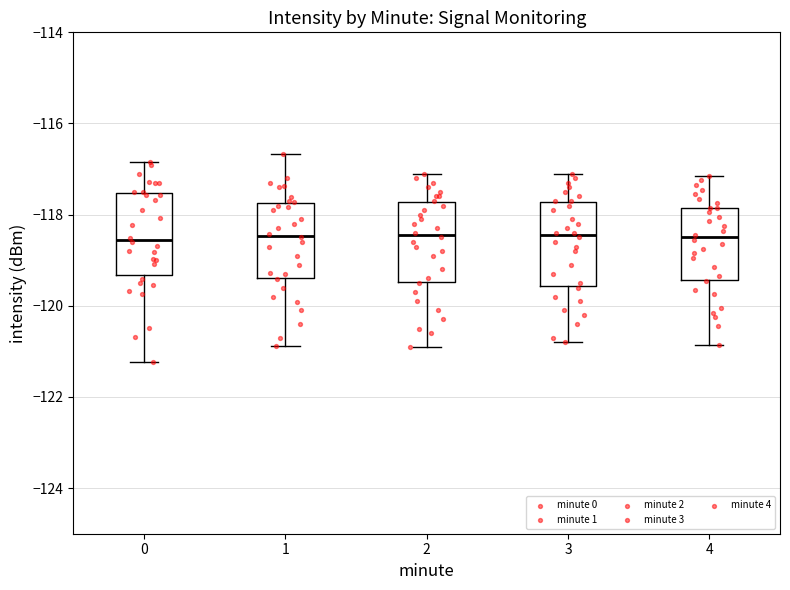

Where is the lower edge of the box at x = 2 on the y-axis? The values are not printed on the chart, so give them approximately, as read against the axis.

-119.4